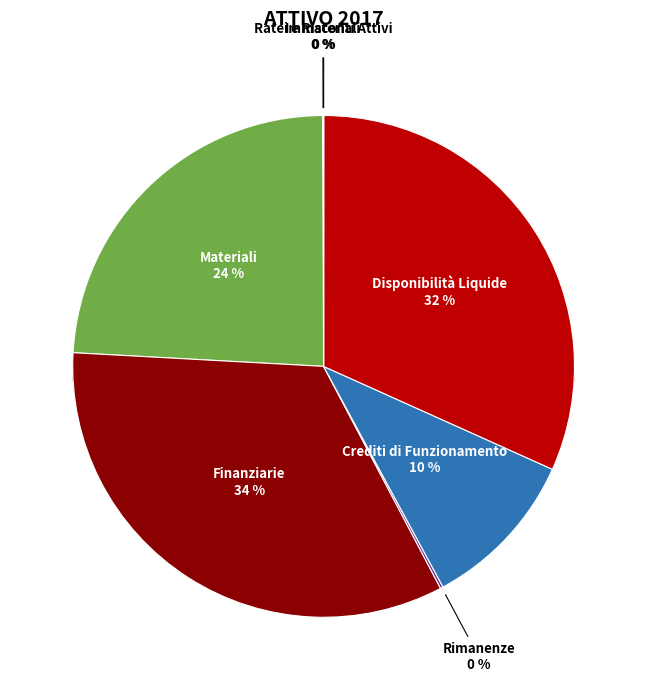

Approximately how many times larger is the value at Crediti di Funzionamento compared to Disponibilità Liquide?

0.3